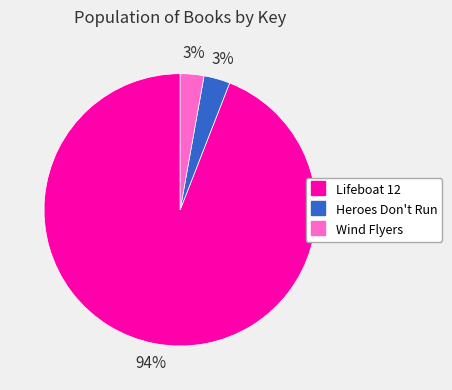

True or false: Wind Flyers accounts for 3% of the total.

True